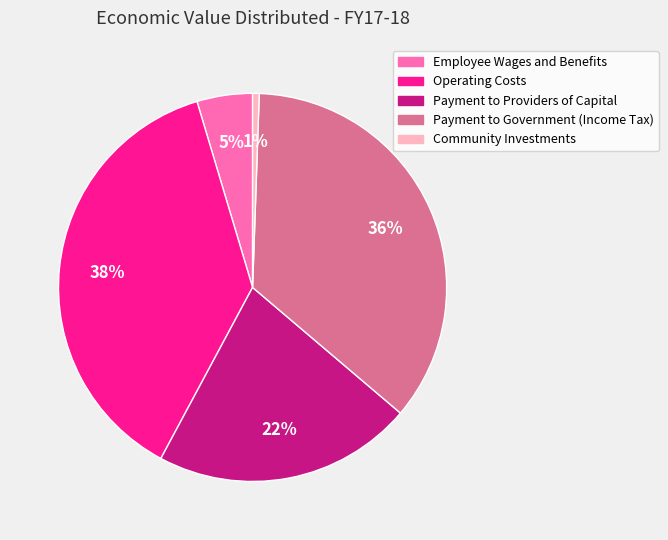

What is the largest slice in the pie chart?

Operating Costs